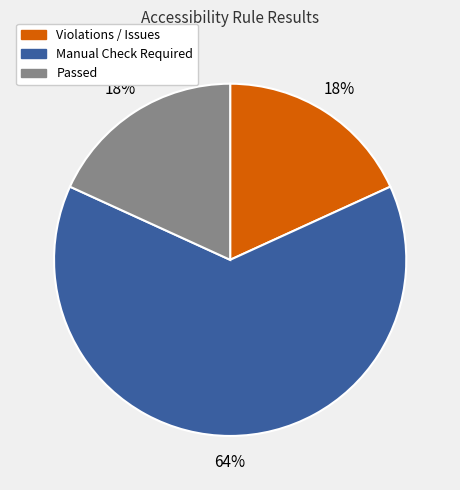

To the nearest percent, what is the average slice percentage?

33%